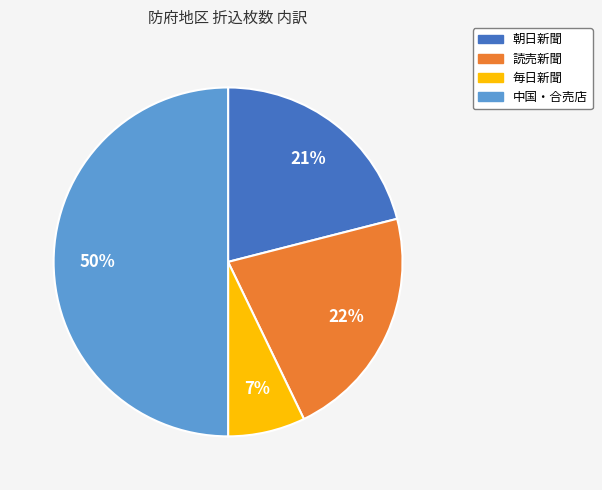

Does 朝日新聞 represent more than half of the total?

No